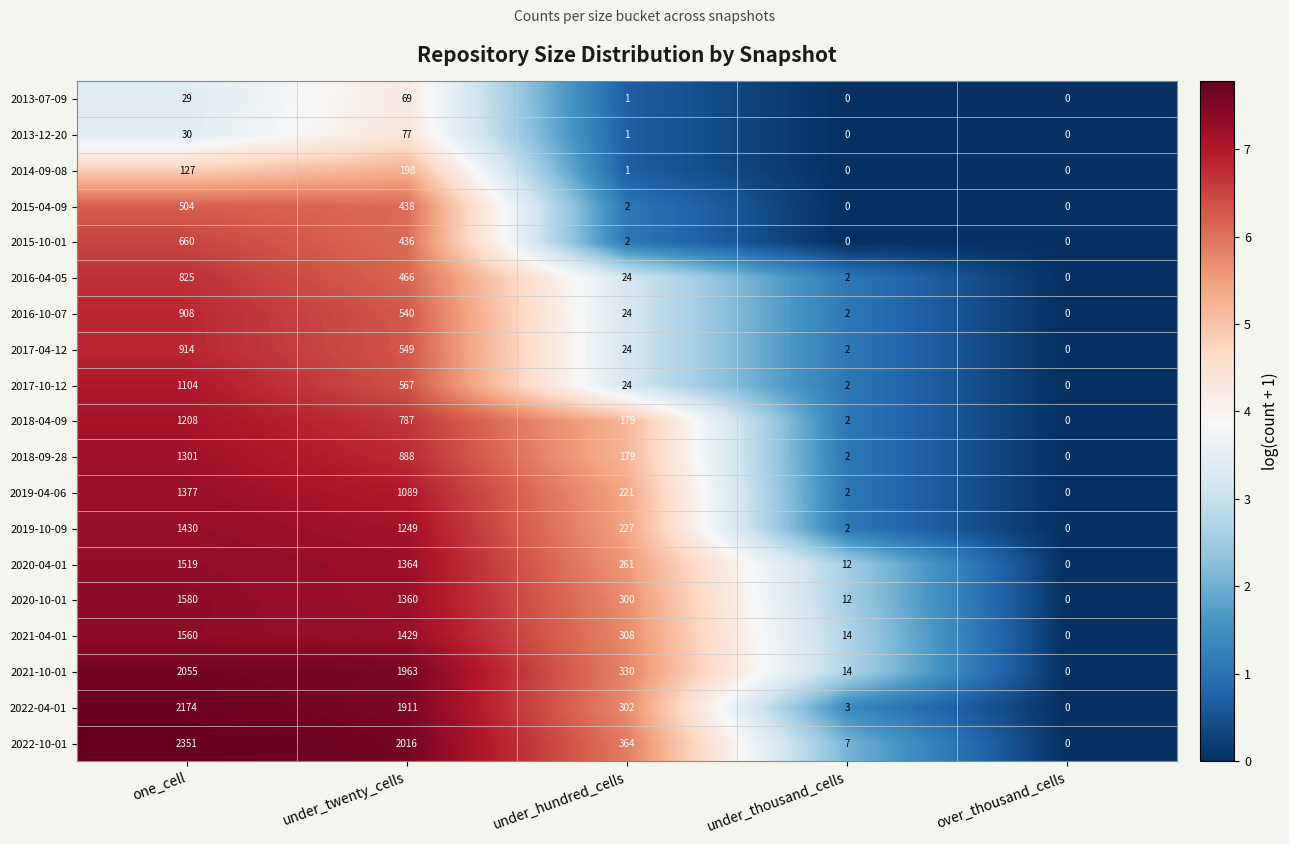

What is the average value of the 2021-10-01 series?

872